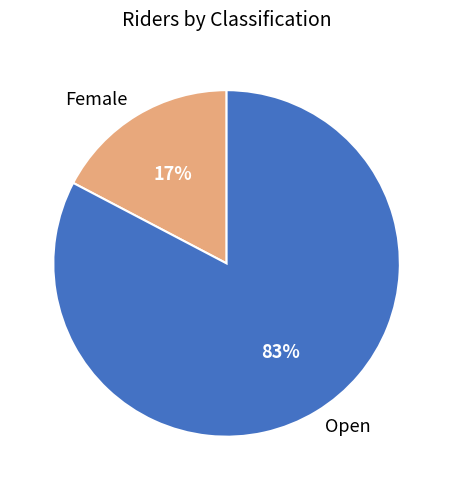

Approximately how many times larger is the value at Female compared to Open?

0.2